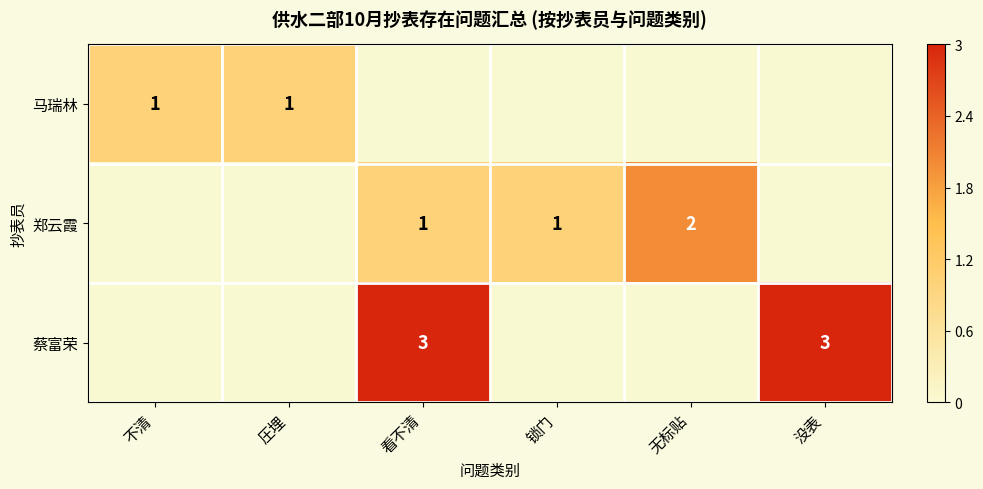

True or false: 郑云霞 has a value of 2 at 无标贴.

True